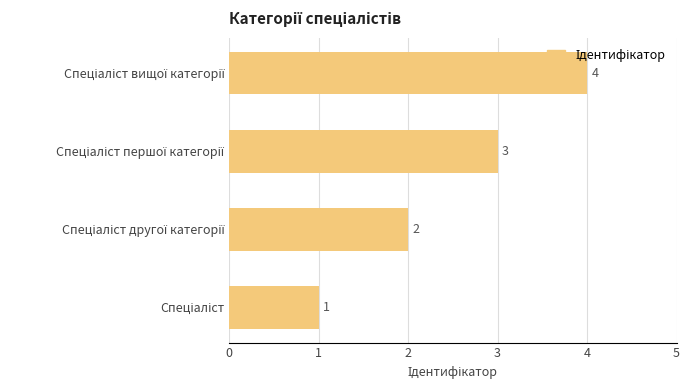

What is the difference between the maximum and minimum values?

3